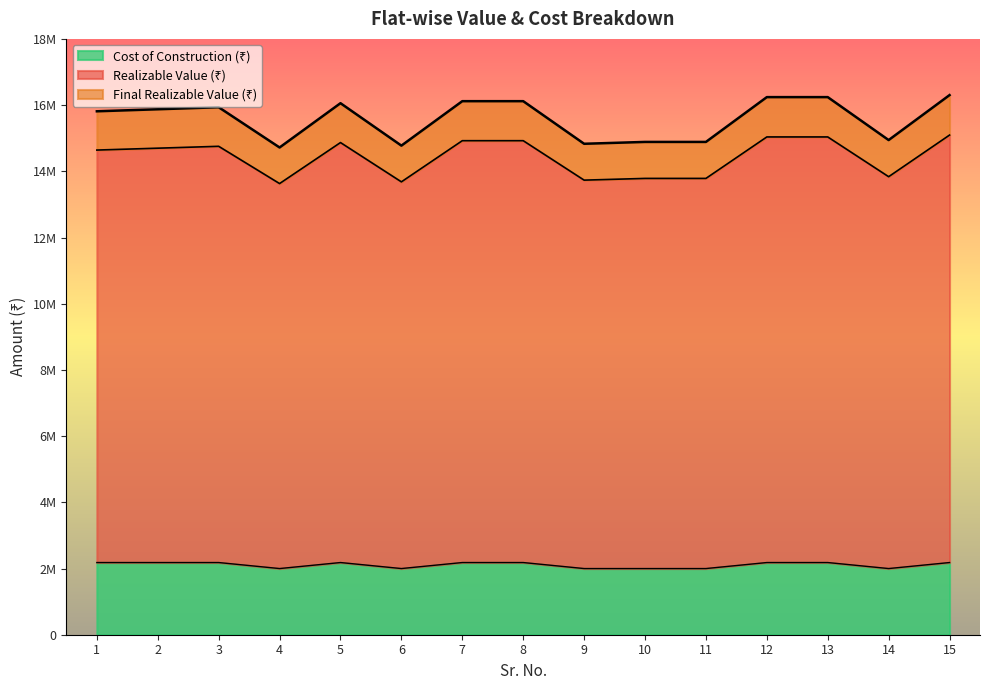

The value of Realizable Value (₹) at 5 is 4827808. True or false?

False